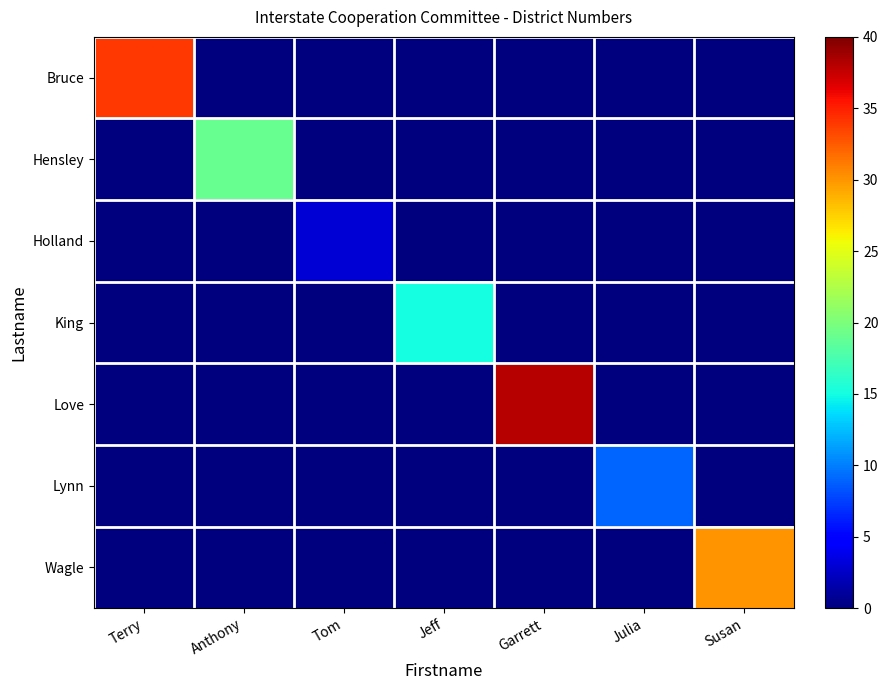

Between Jeff and Terry, which is larger?

Terry